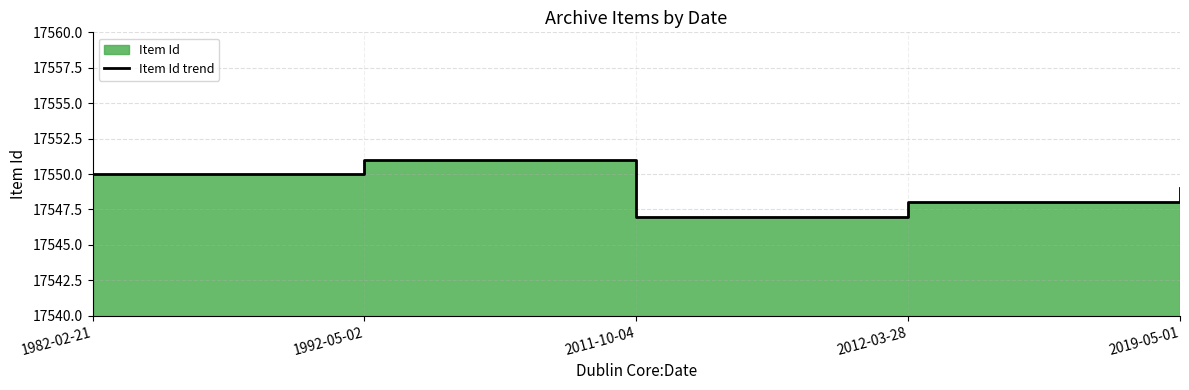

How many data points are above 17549?

2